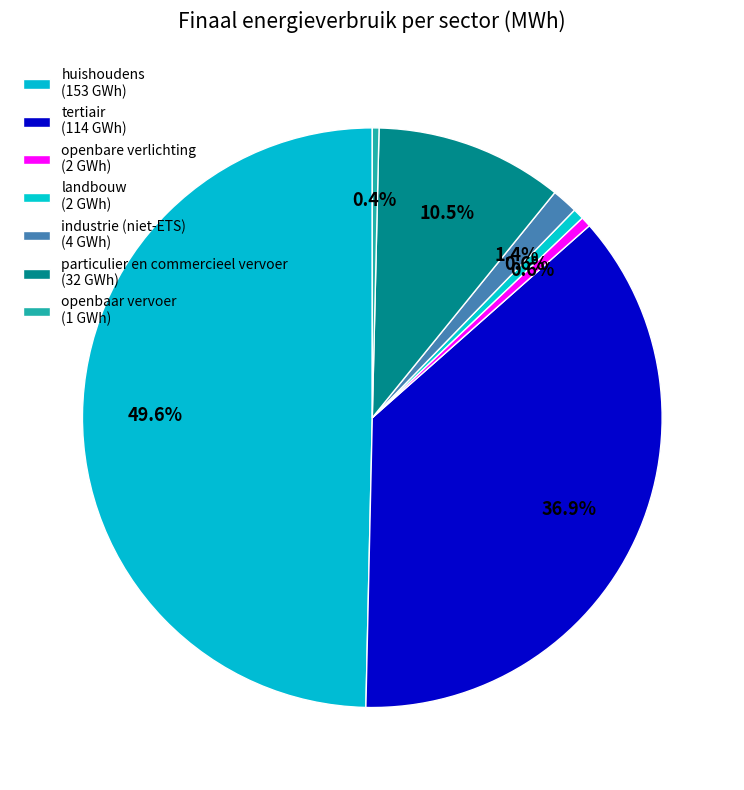

The industrie (niet-ETS) slice represents 11% of the pie. True or false?

False